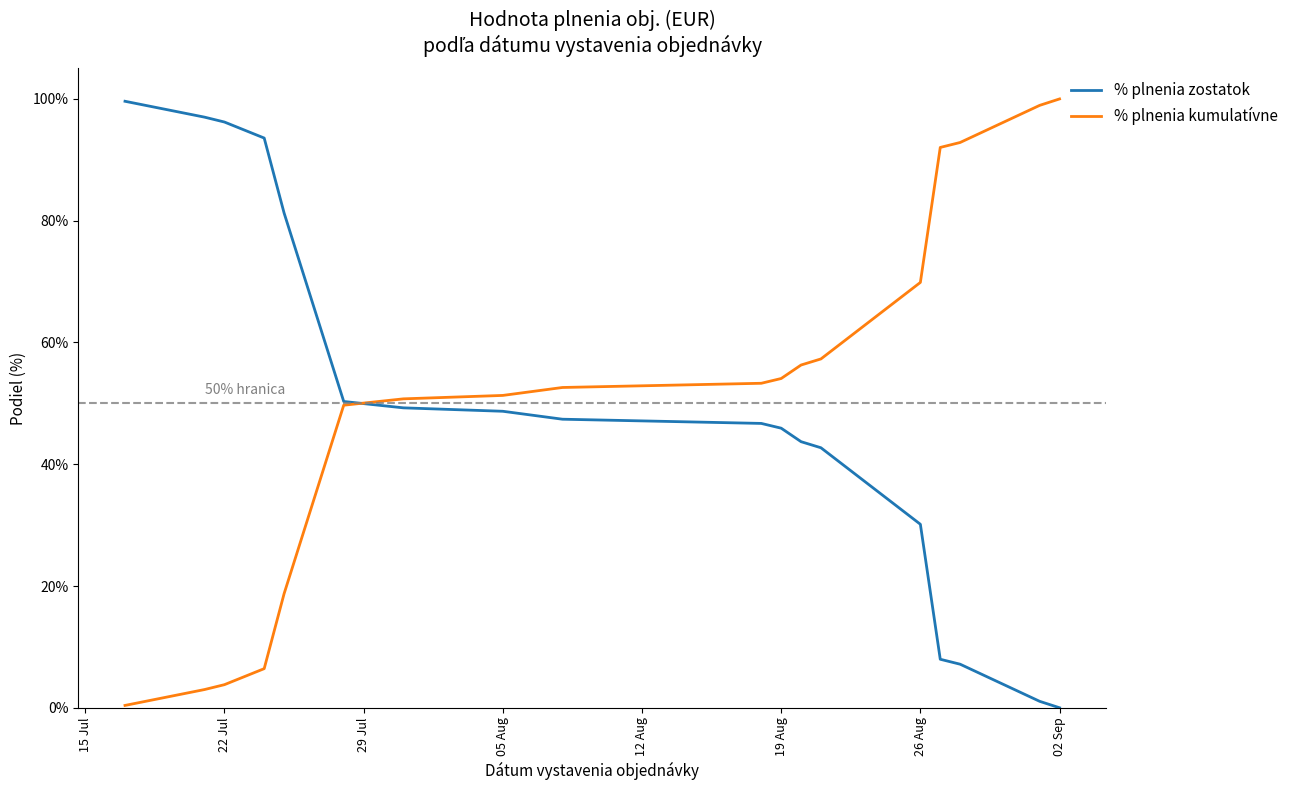

What is the greatest value displayed?

100.0